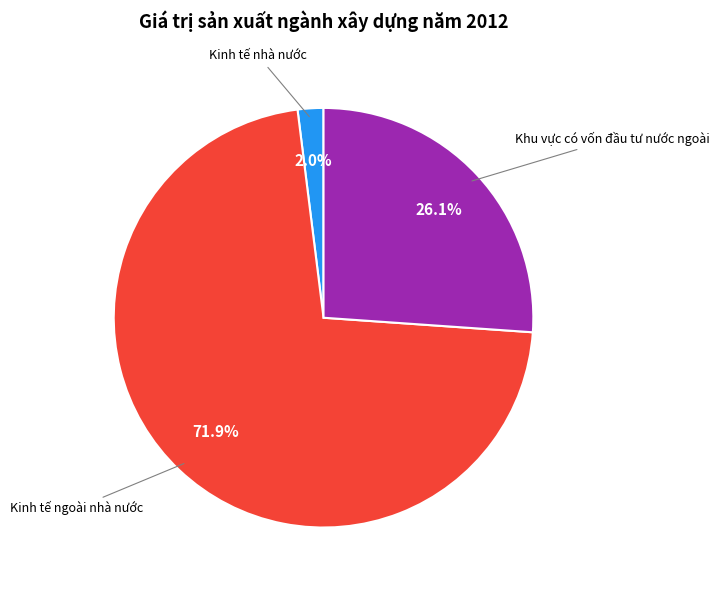

How many slices are in this pie chart?

3